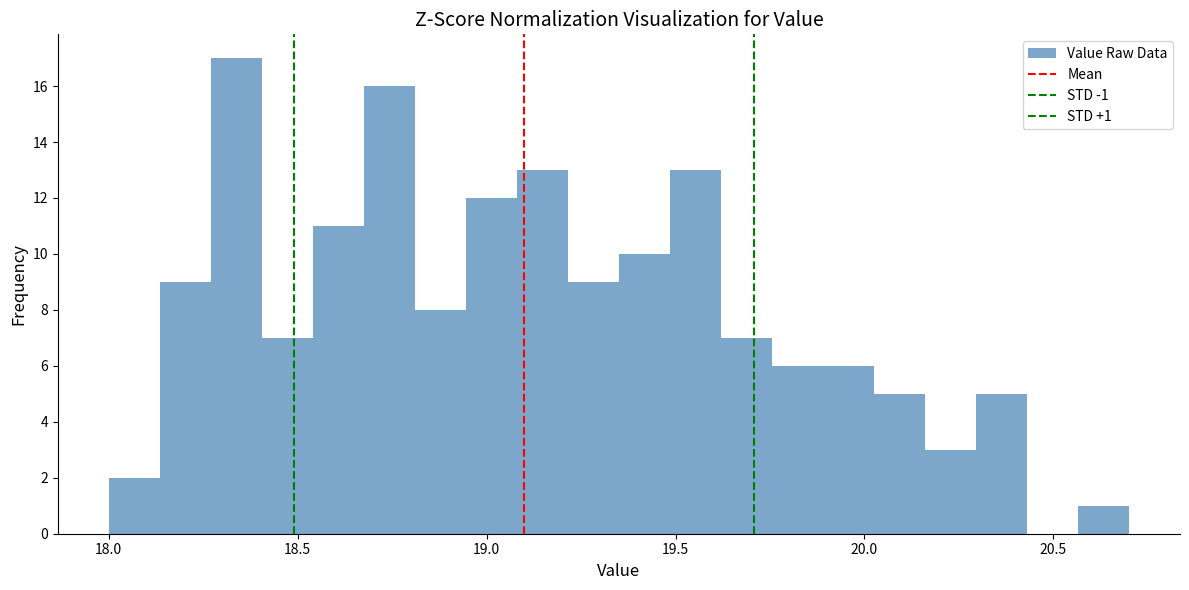

Around what value on the x-axis is the tallest bar? Give the approximate position of its centre, as read against the axis.

18.35